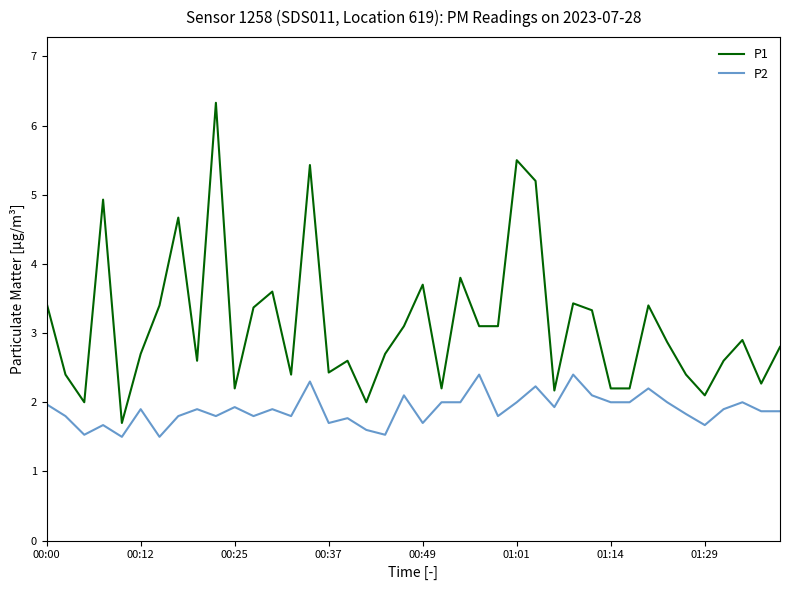

True or false: P2 and P1 intersect in this chart.

False